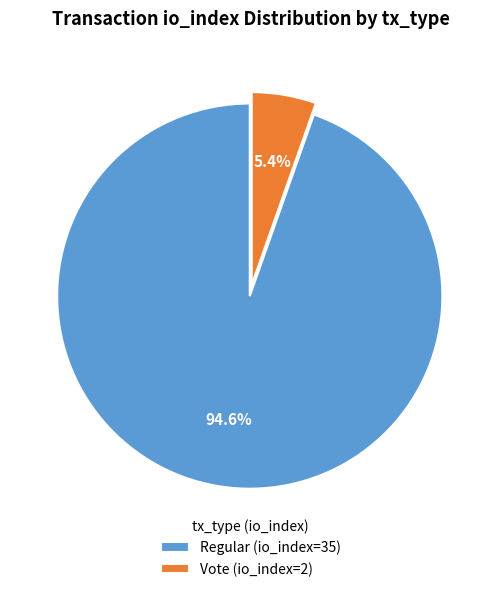

The Regular (io_index=35) slice represents 99% of the pie. True or false?

False